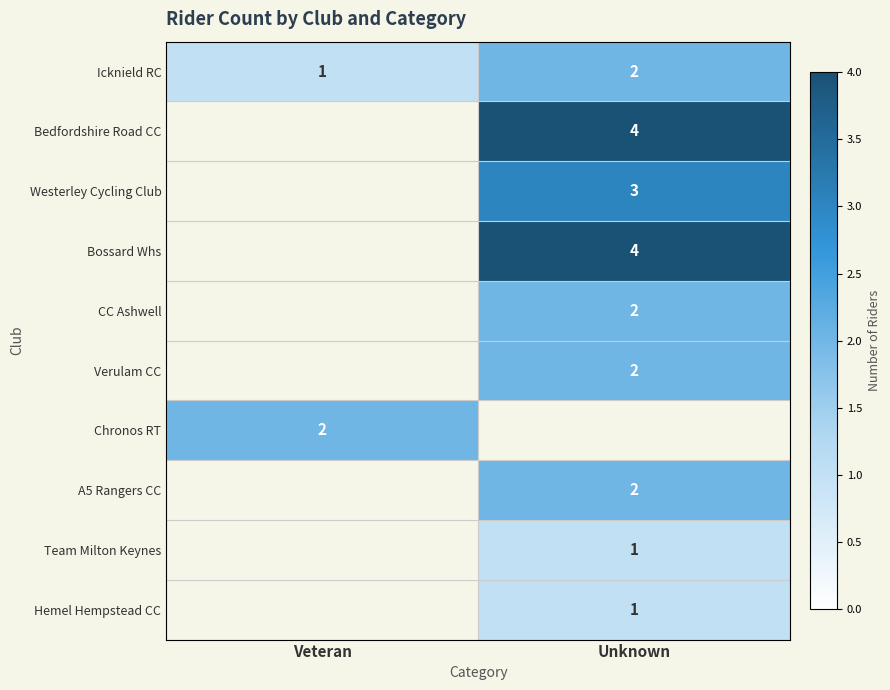

What is the total value across all series at Unknown?

21